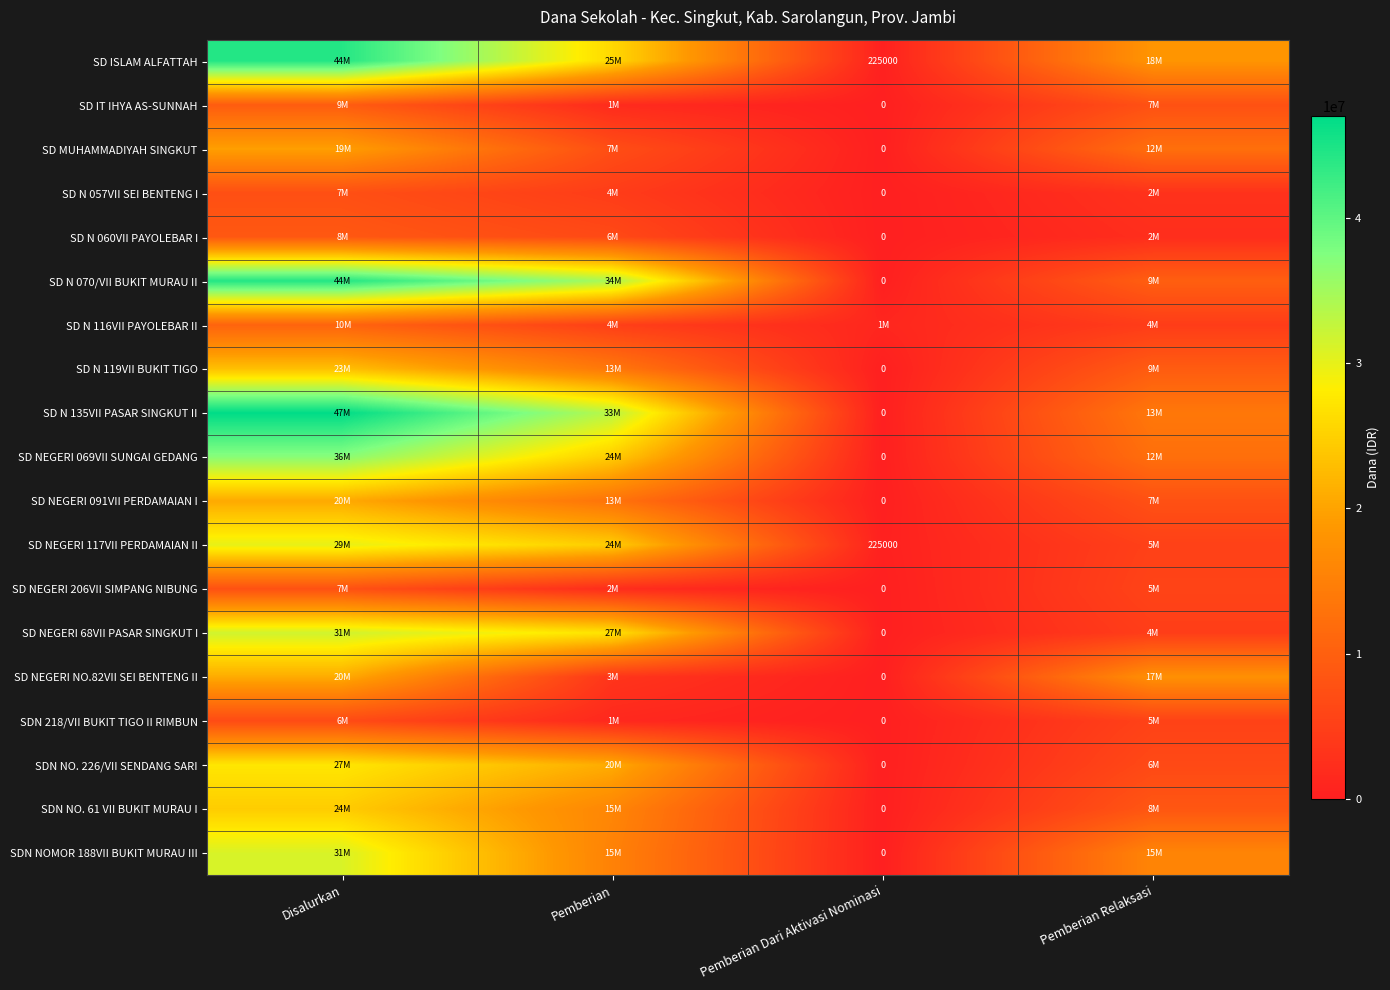

Which has a higher value, Disalurkan or Pemberian Dari Aktivasi Nominasi?

Disalurkan